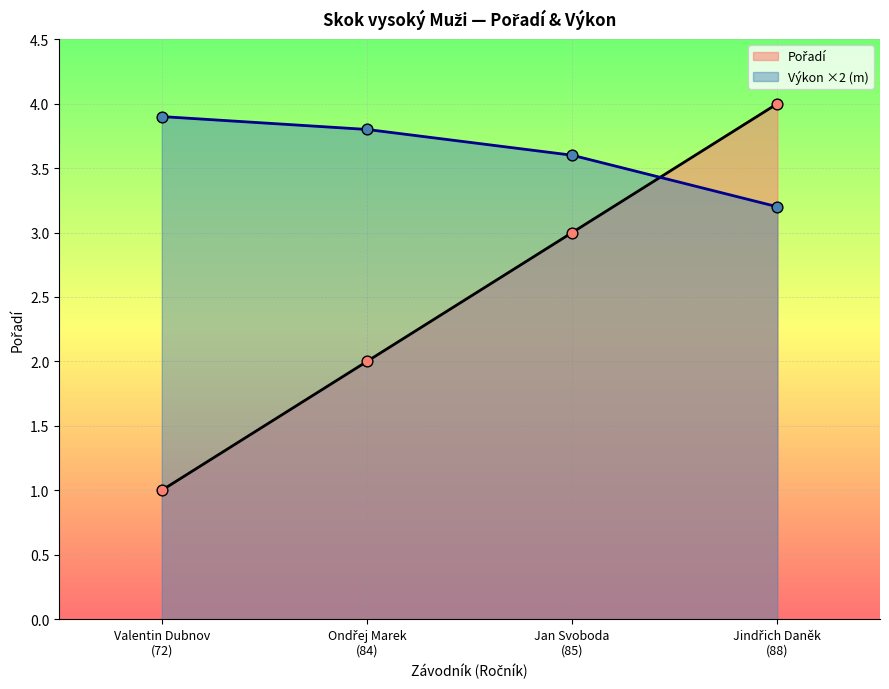

Which series has the widest spread of Y values?

Pořadí